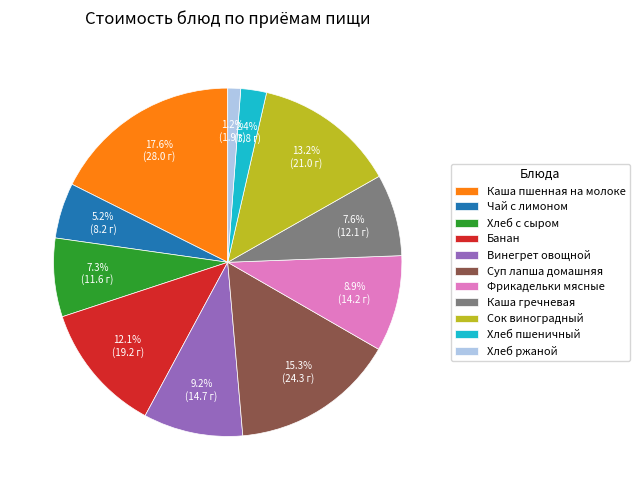

What is the total percentage of Каша пшенная на молоке and Хлеб с сыром?

24.9%